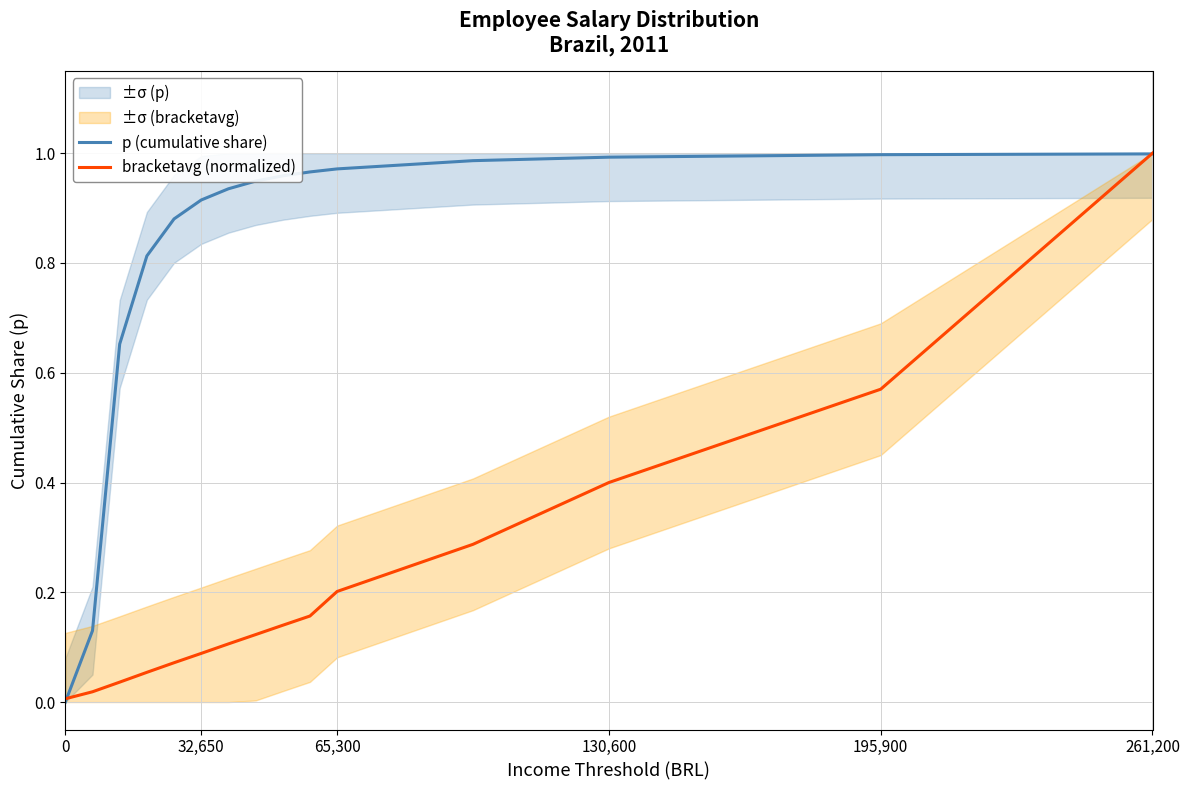

True or false: p (cumulative share) has a value of 1.4 at 195,900.

False